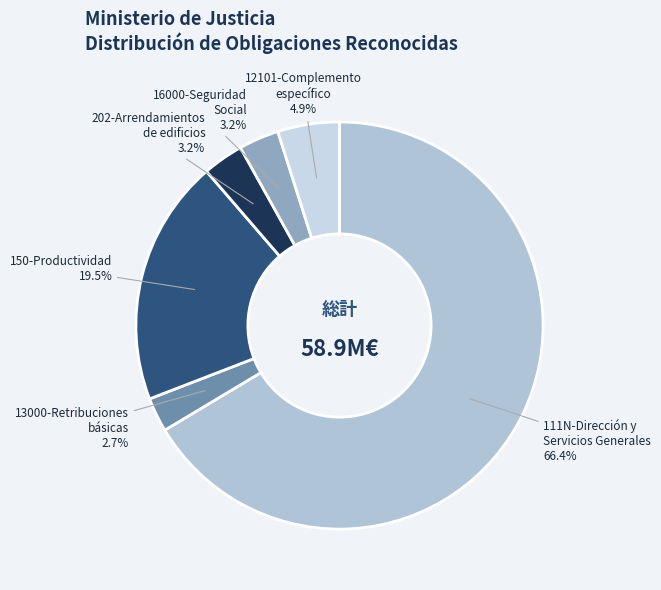

What is the total percentage of 16000-Seguridad Social and 12101-Complemento específico?

8.1%